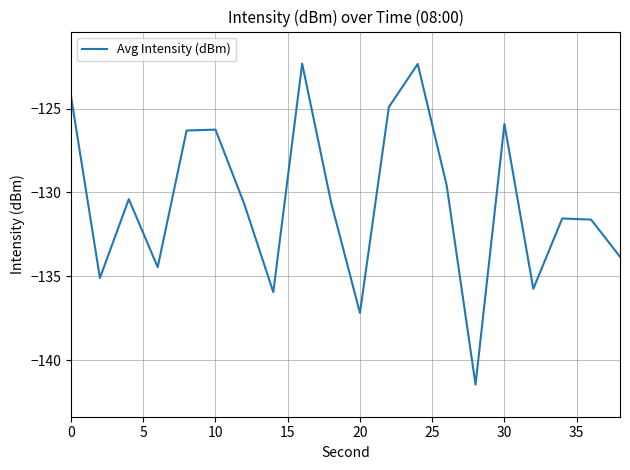

What is the minimum value shown in the chart?

-141.5